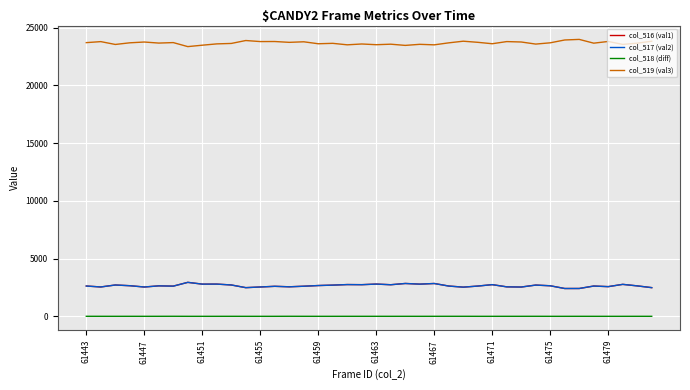

True or false: col_519 (val3) and col_517 (val2) intersect in this chart.

False